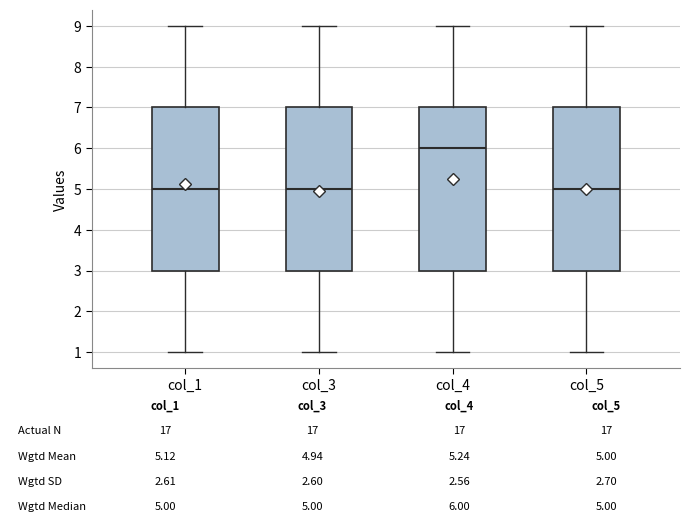

Which box has the highest median line?

col_4